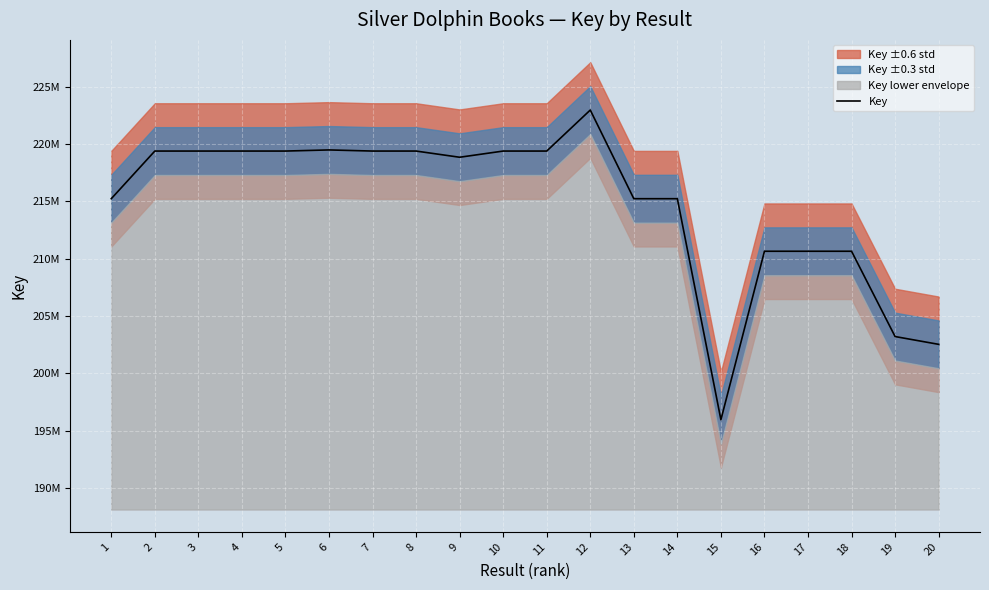

How many values are below 219398387?

10